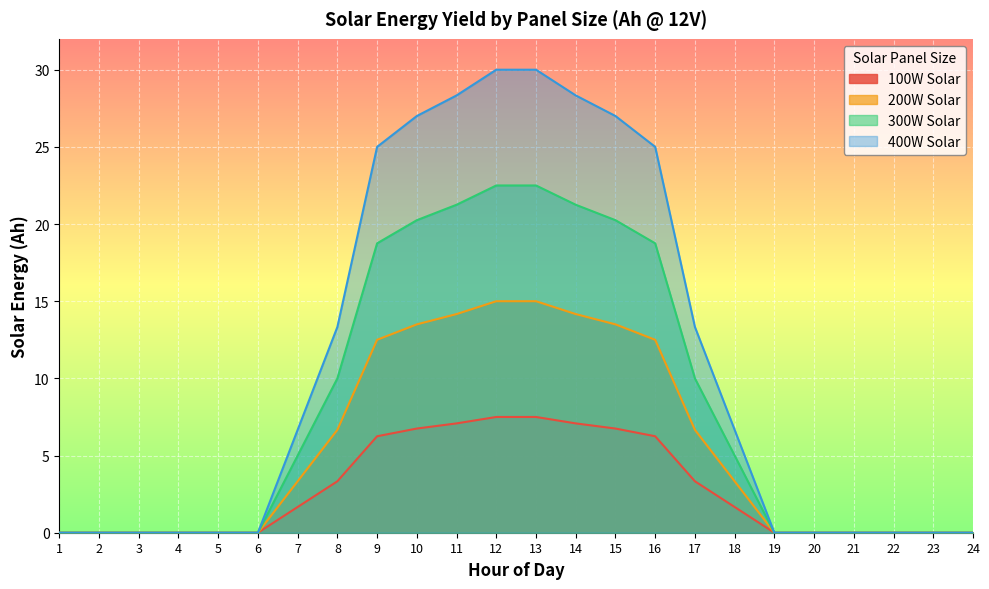

What is the sum of the 300W Solar values at 13 and 19?

22.5